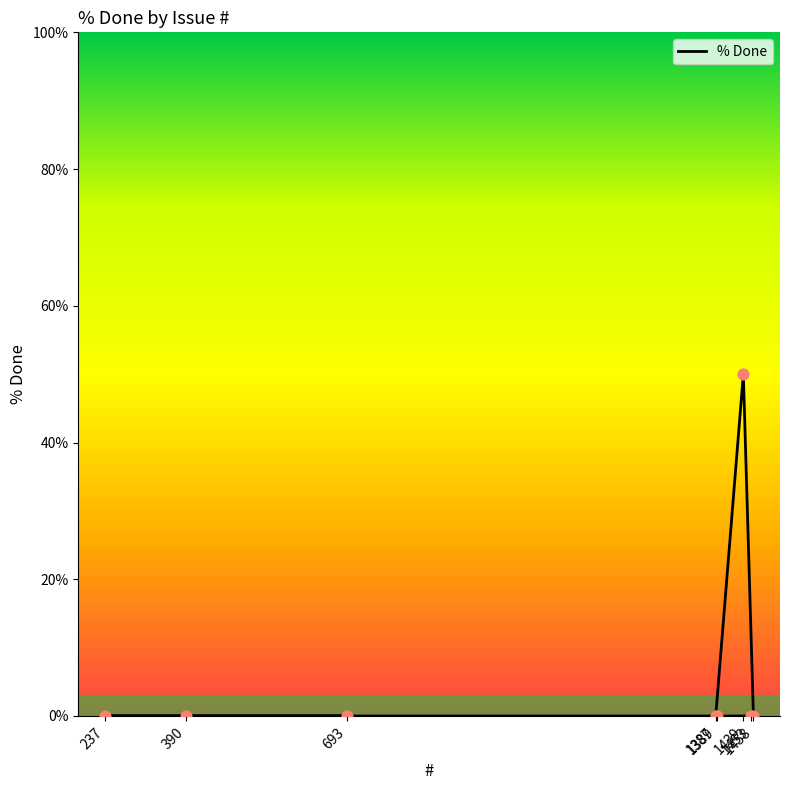

What is the change in value from 237 to 1439?

+50